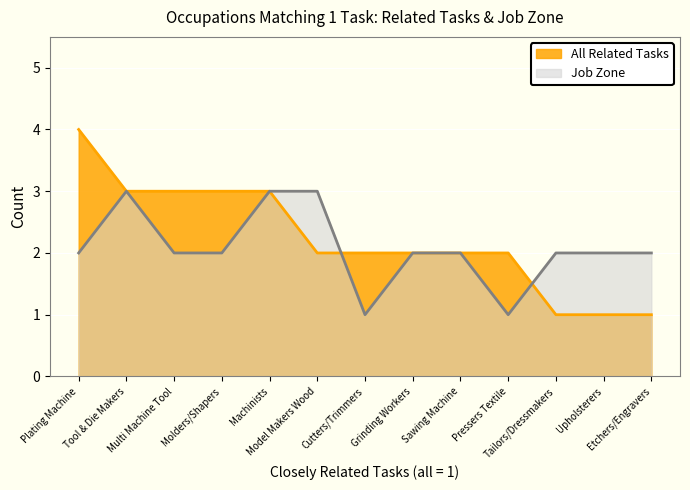

Count the number of data series in this chart.

2